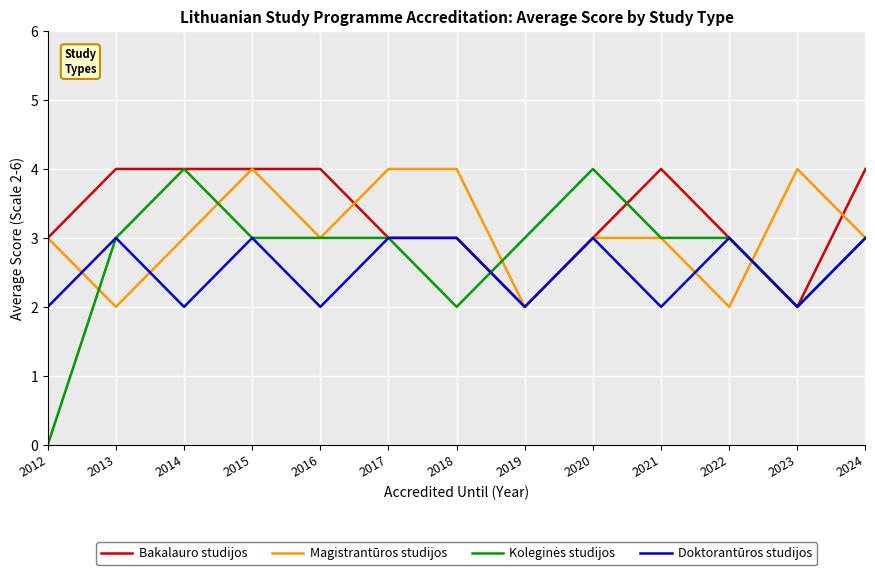

Which series ends up on top after the final intersection of Bakalauro studijos and Magistrantūros studijos?

Bakalauro studijos